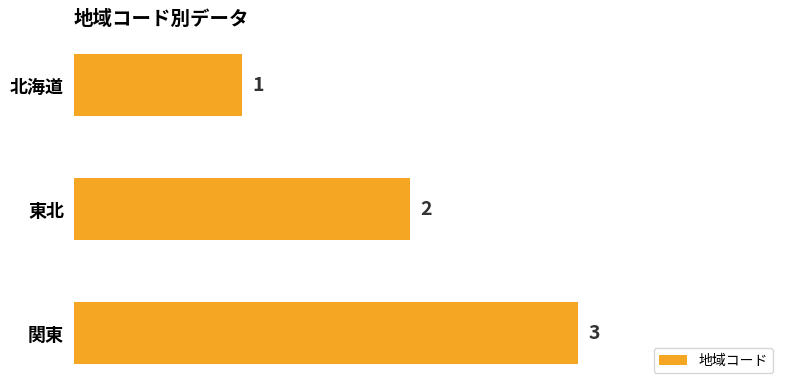

Count the number of data series in this chart.

1